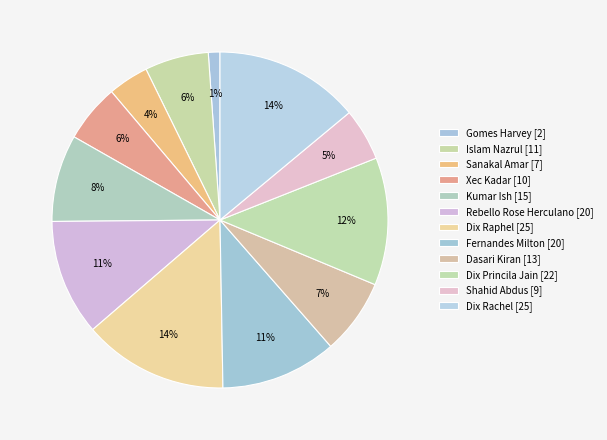

Count the number of slices in the pie.

12